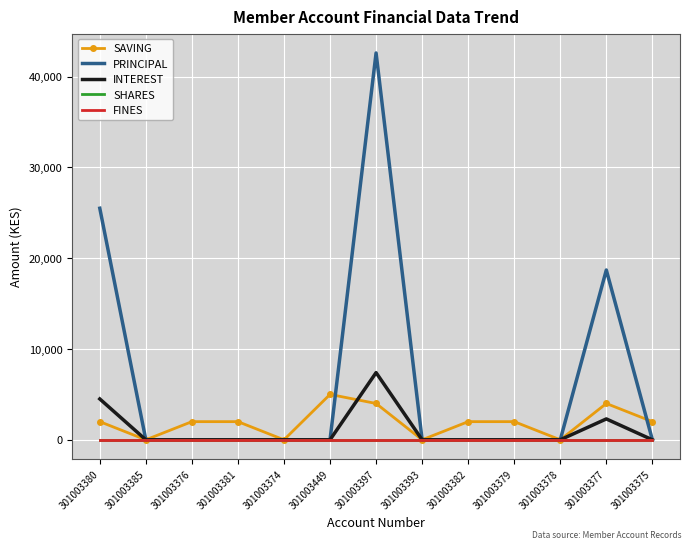

What is the sum of all INTEREST values?

14200